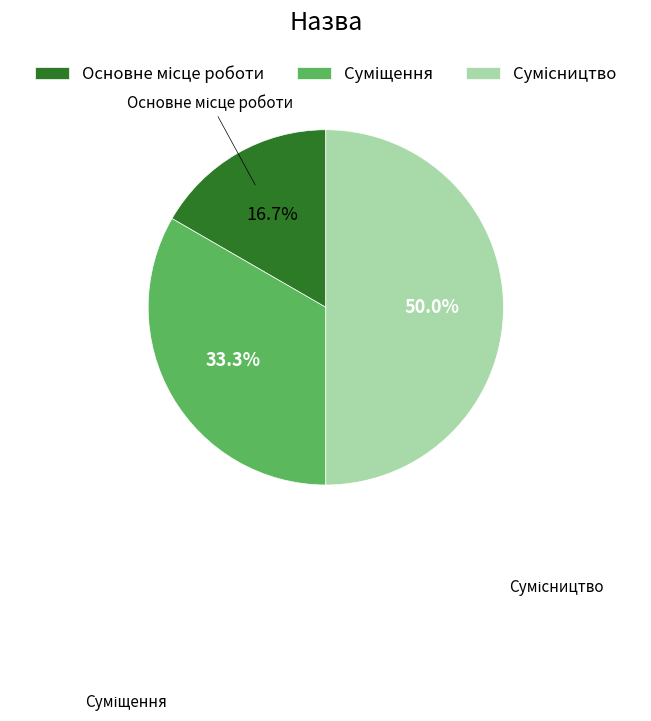

To the nearest percent, what is the difference between the largest and smallest slice percentages?

33%